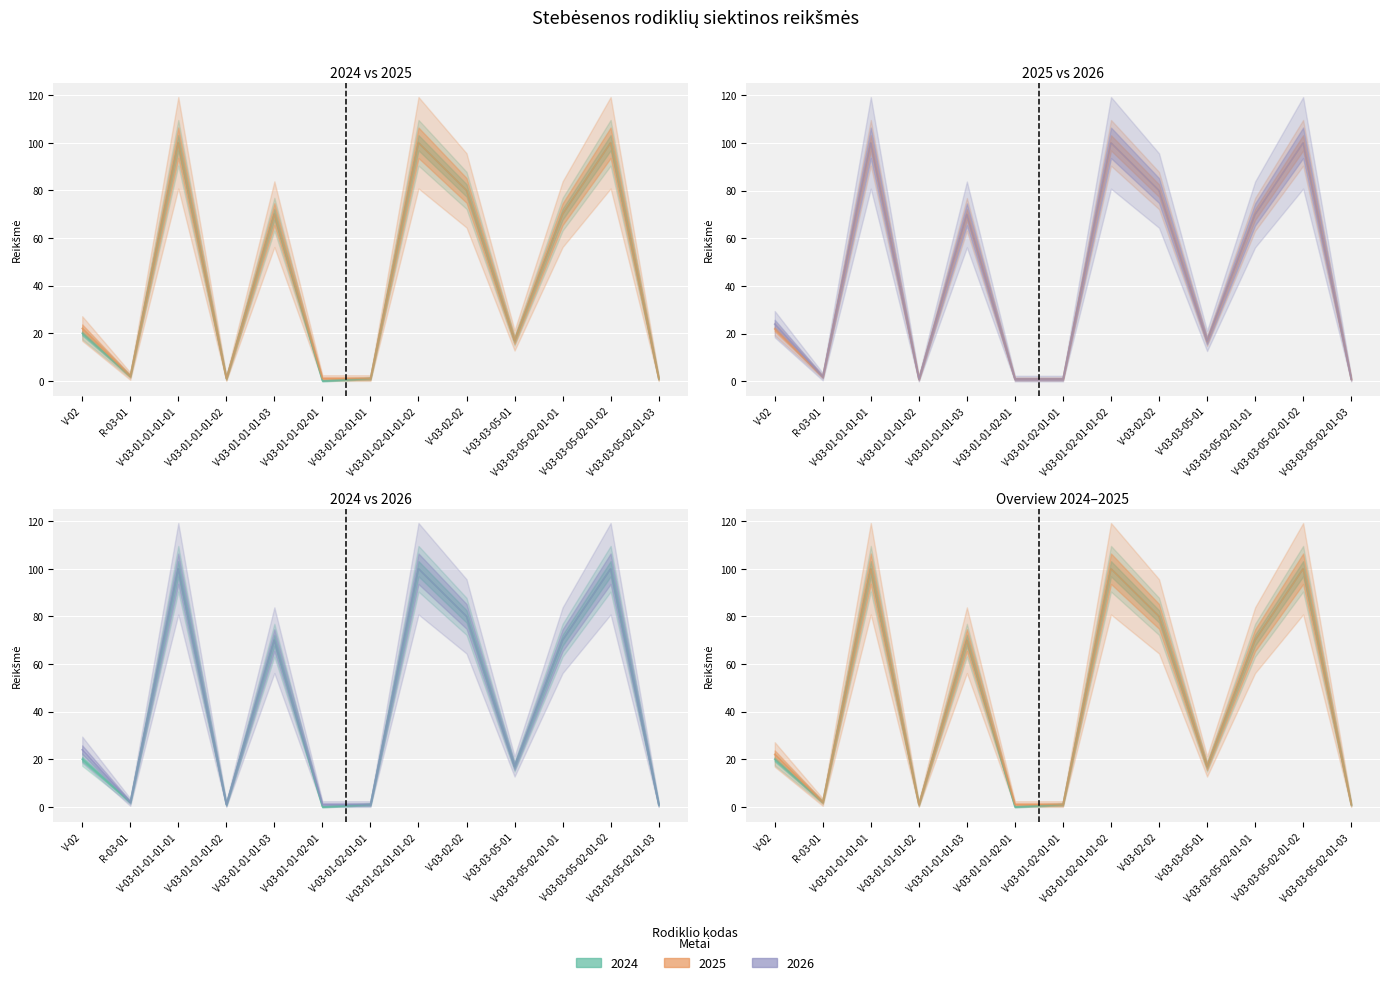

List the series in order of their overall mean, lowest first.

2024, 2025, 2026